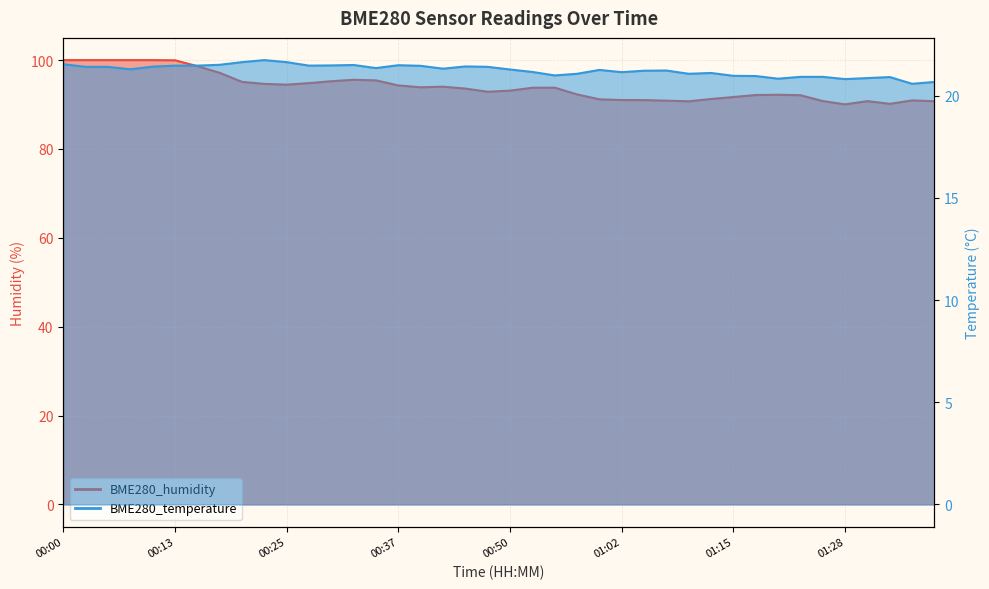

True or false: BME280_temperature has more than 0 interior local peaks.

True